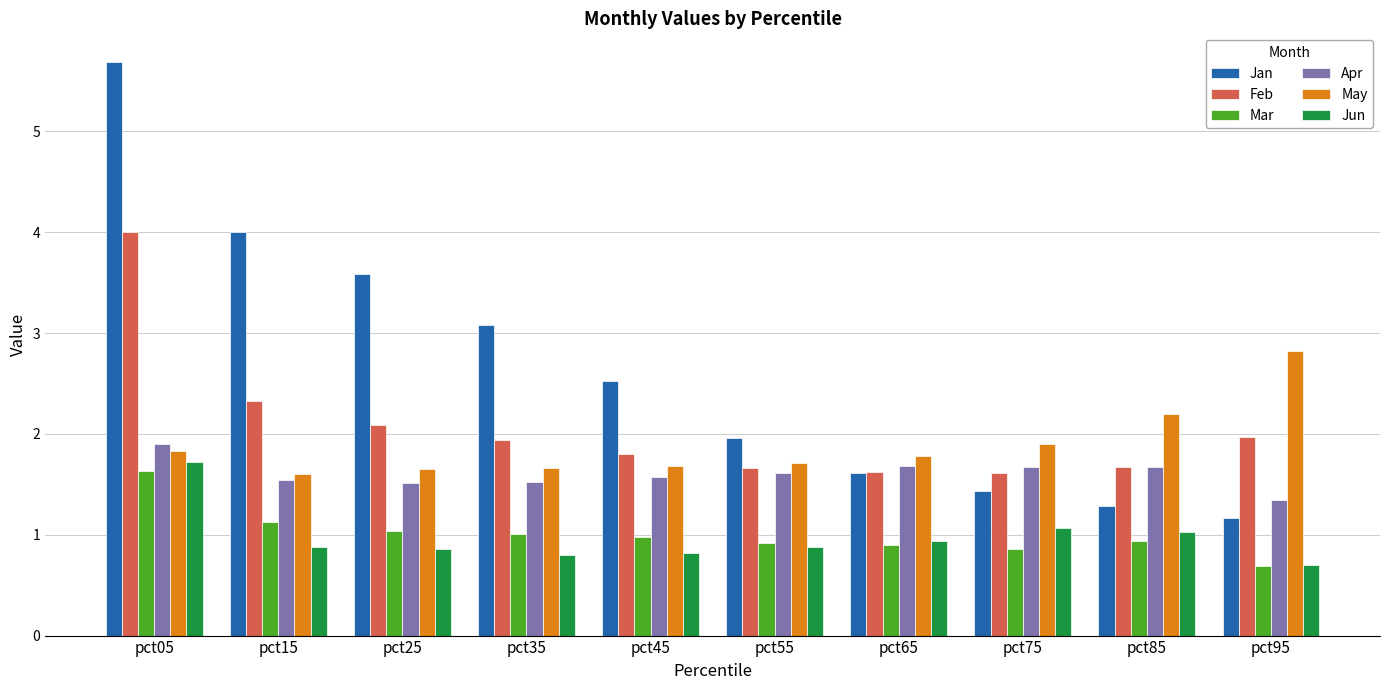

What is the value of the Jan bar at the 2nd from the left?

4.0